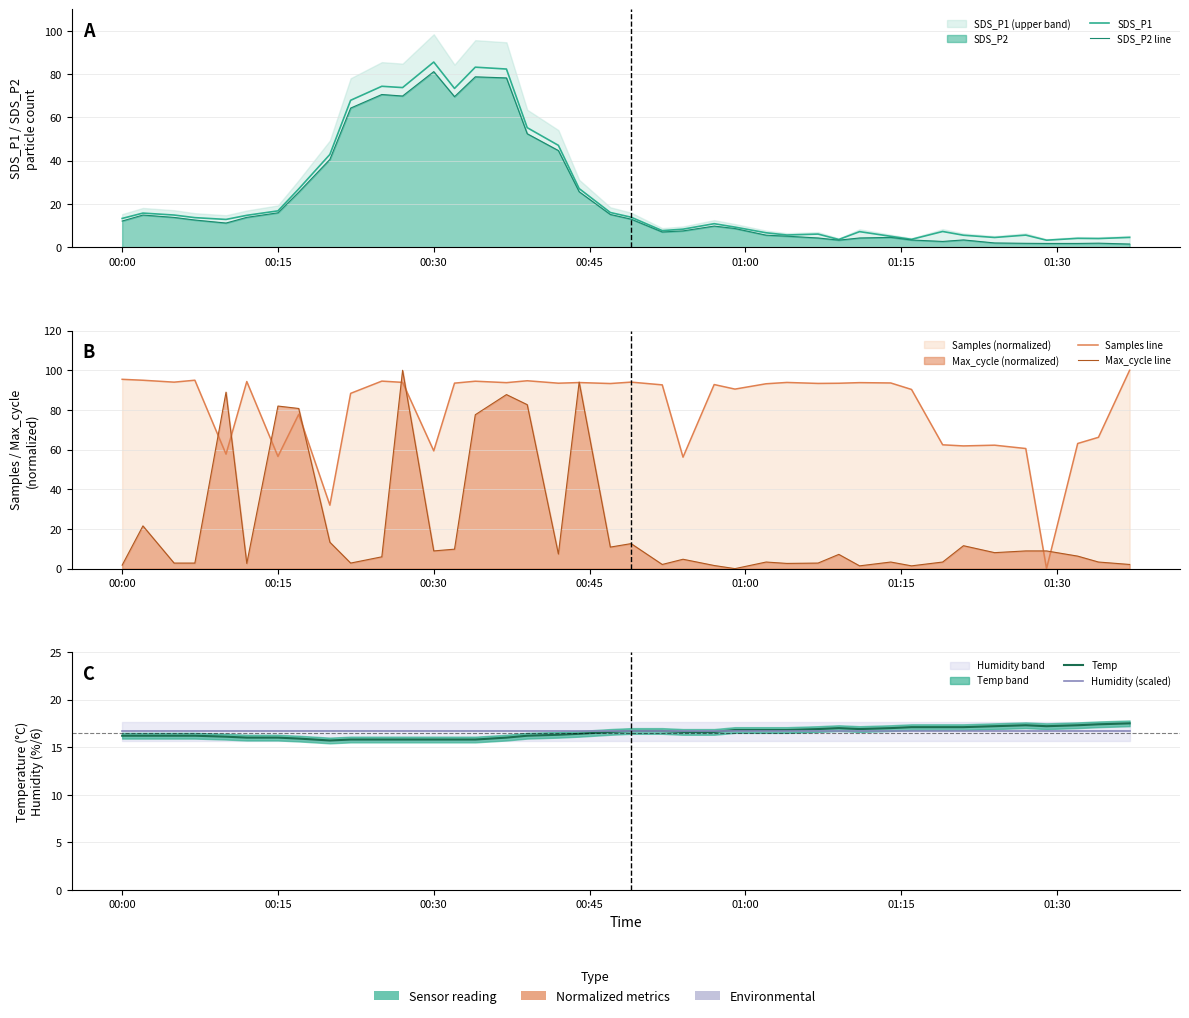

How many lines are shown in the chart?

6